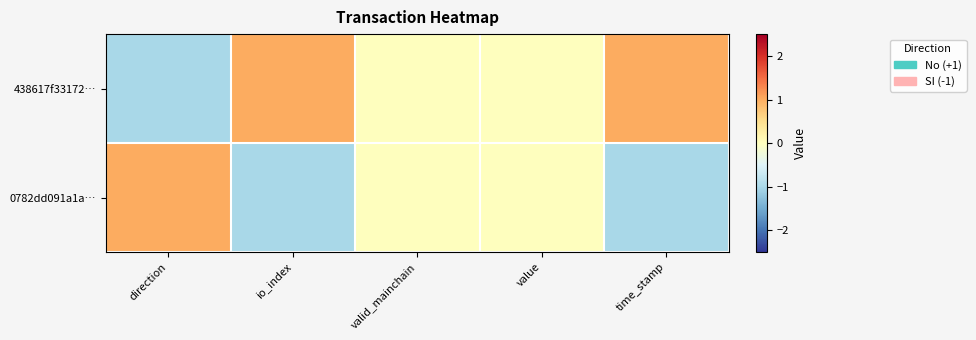

Reading right to left, what are all the values shown in this chart?

438617f33172…: time_stamp=1.0	value=0.0	valid_mainchain=0.0	io_index=1.0	direction=-1.0
0782dd091a1a…: time_stamp=-1.0	value=0.0	valid_mainchain=0.0	io_index=-1.0	direction=1.0